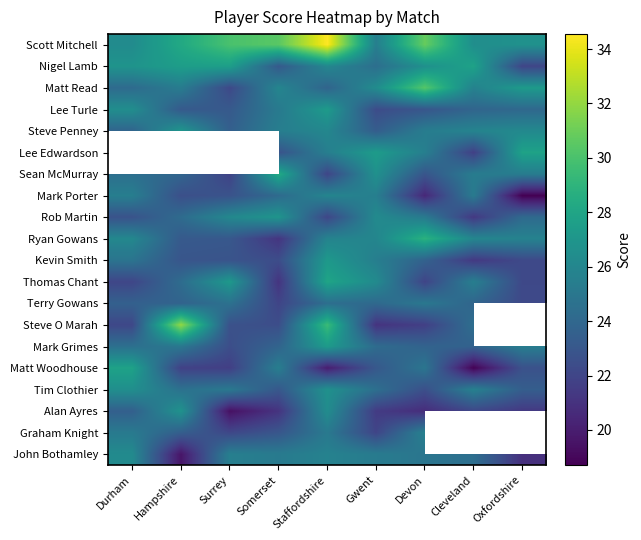

What is the sum of all Nigel Lamb values?

232.0